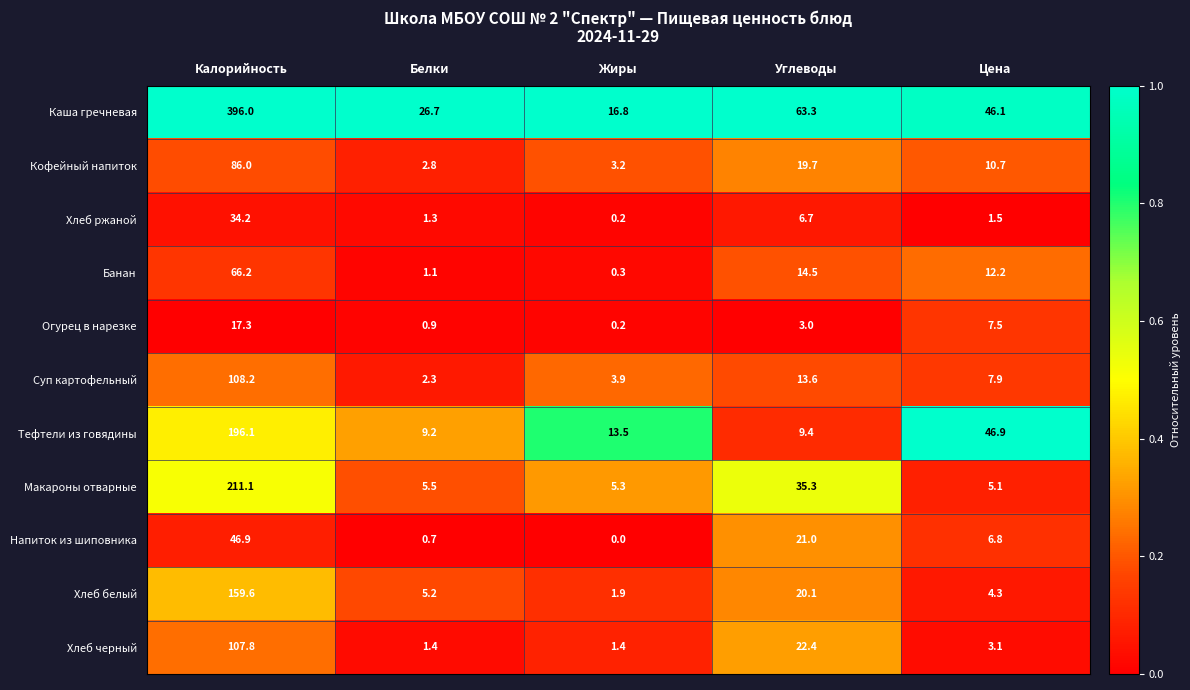

The Каша гречневая series shows 81.7 at Калорийность. True or false?

False